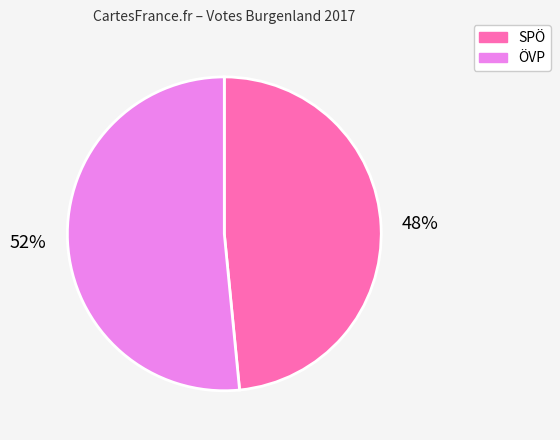

To the nearest percent, what is the average slice percentage?

50%